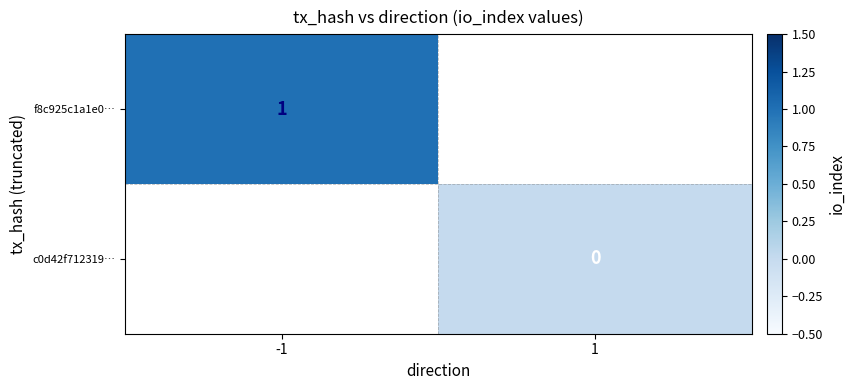

The value of f8c925c1a1e0… at -1 is 1. True or false?

True